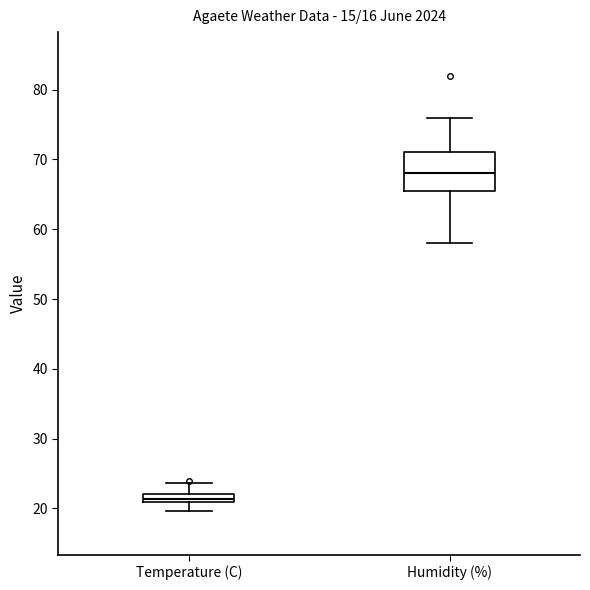

Which box's median line is the highest?

Humidity (%)